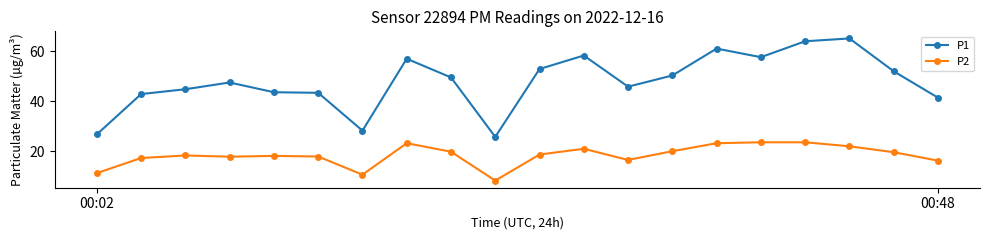

Does the chart have visible grid lines?

No